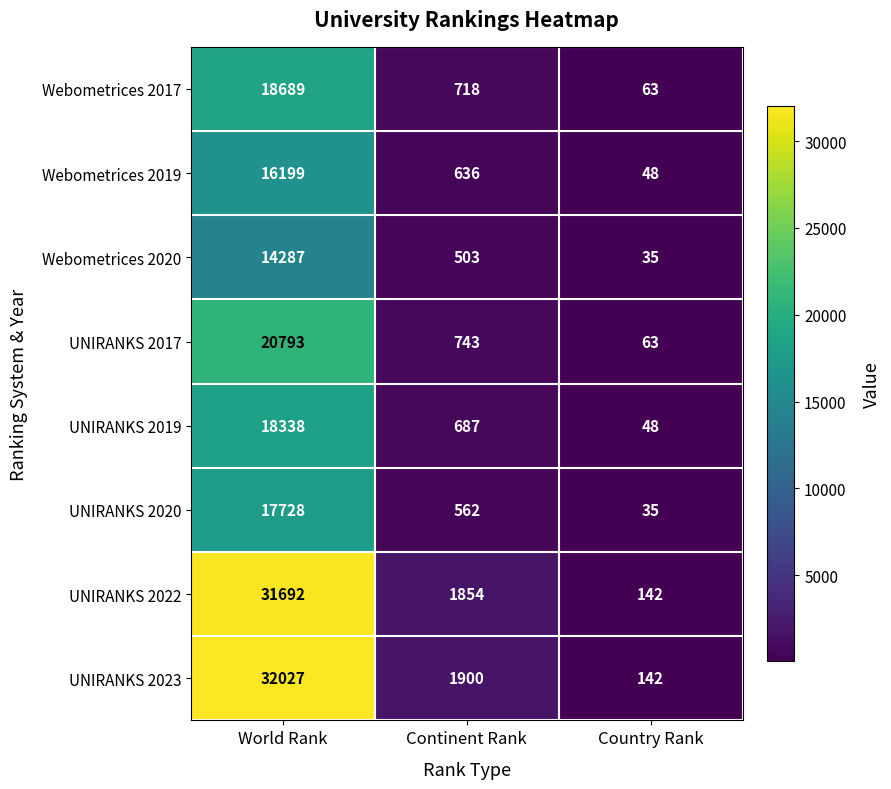

The value of Webometrices 2019 at World Rank is 22516. True or false?

False